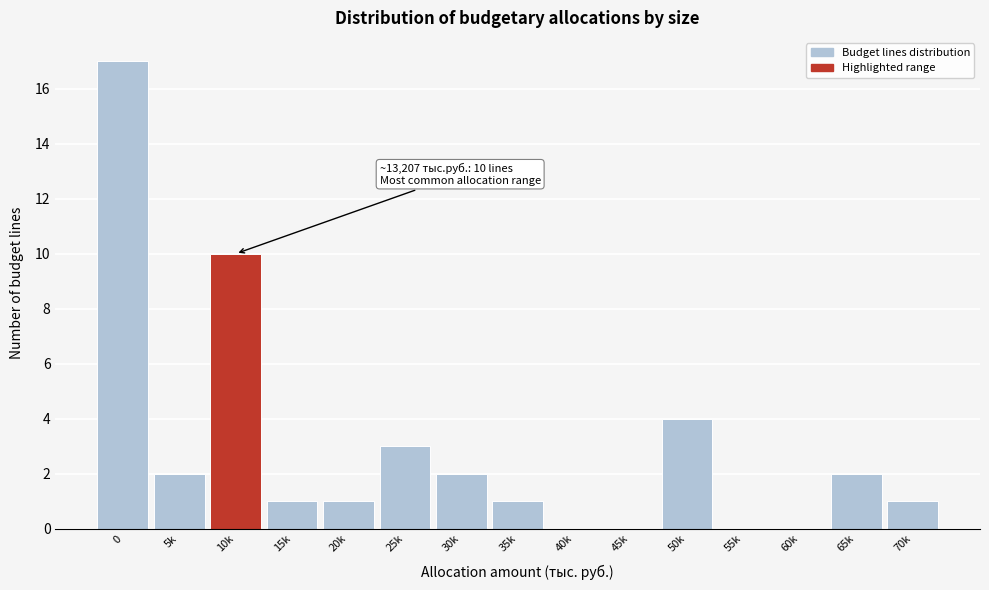

Reading left to right, what are all the values shown in this chart?

0=17	5k=2	10k=10	15k=1	20k=1	25k=3	30k=2	35k=1	40k=0	45k=0	50k=4	55k=0	60k=0	65k=2	70k=1